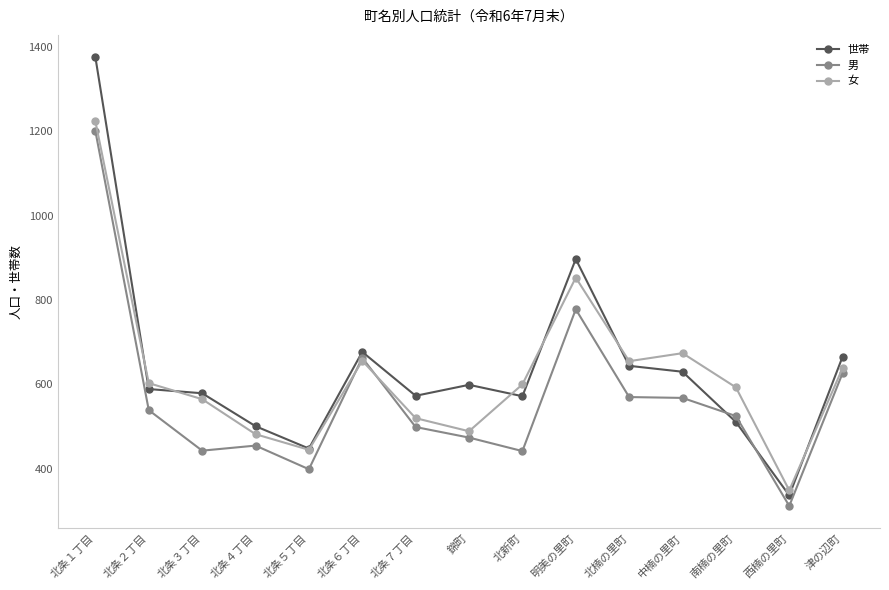

True or false: 女 has more than 0 points higher than both neighbors.

True